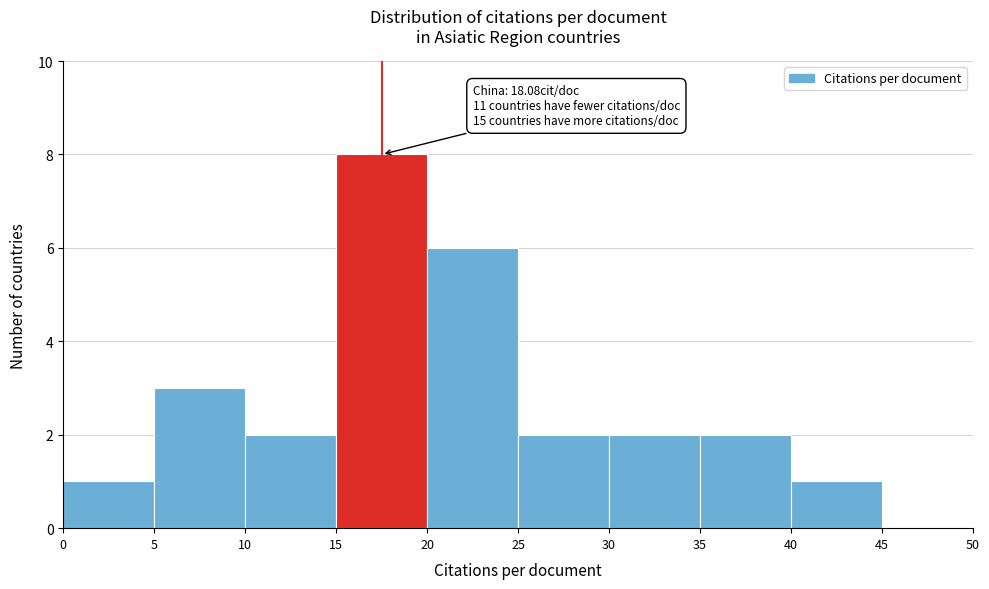

Over which range of the x-axis is the bar tallest?

15 to 20